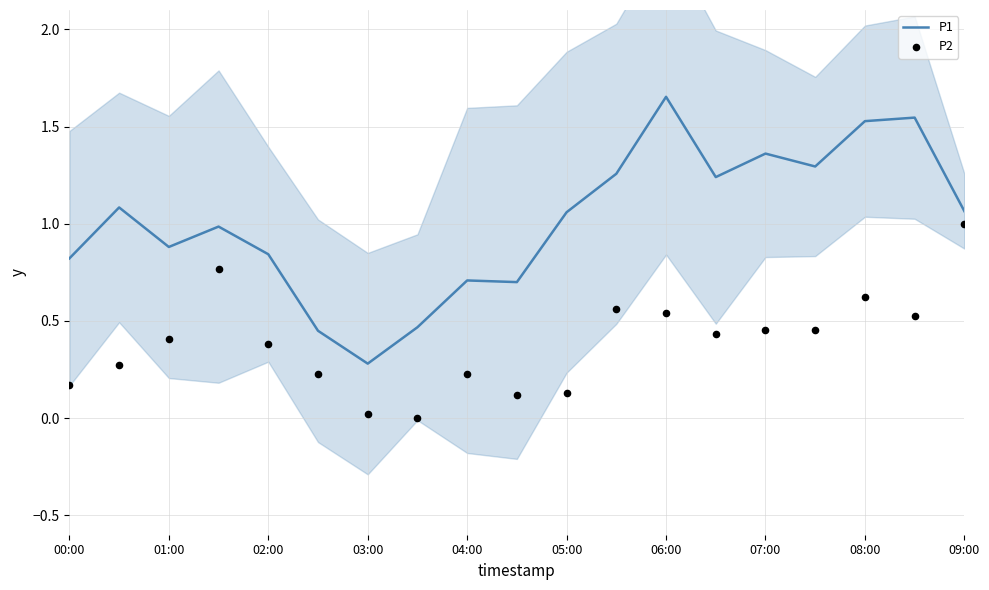

Which series has the widest spread of Y values?

P1